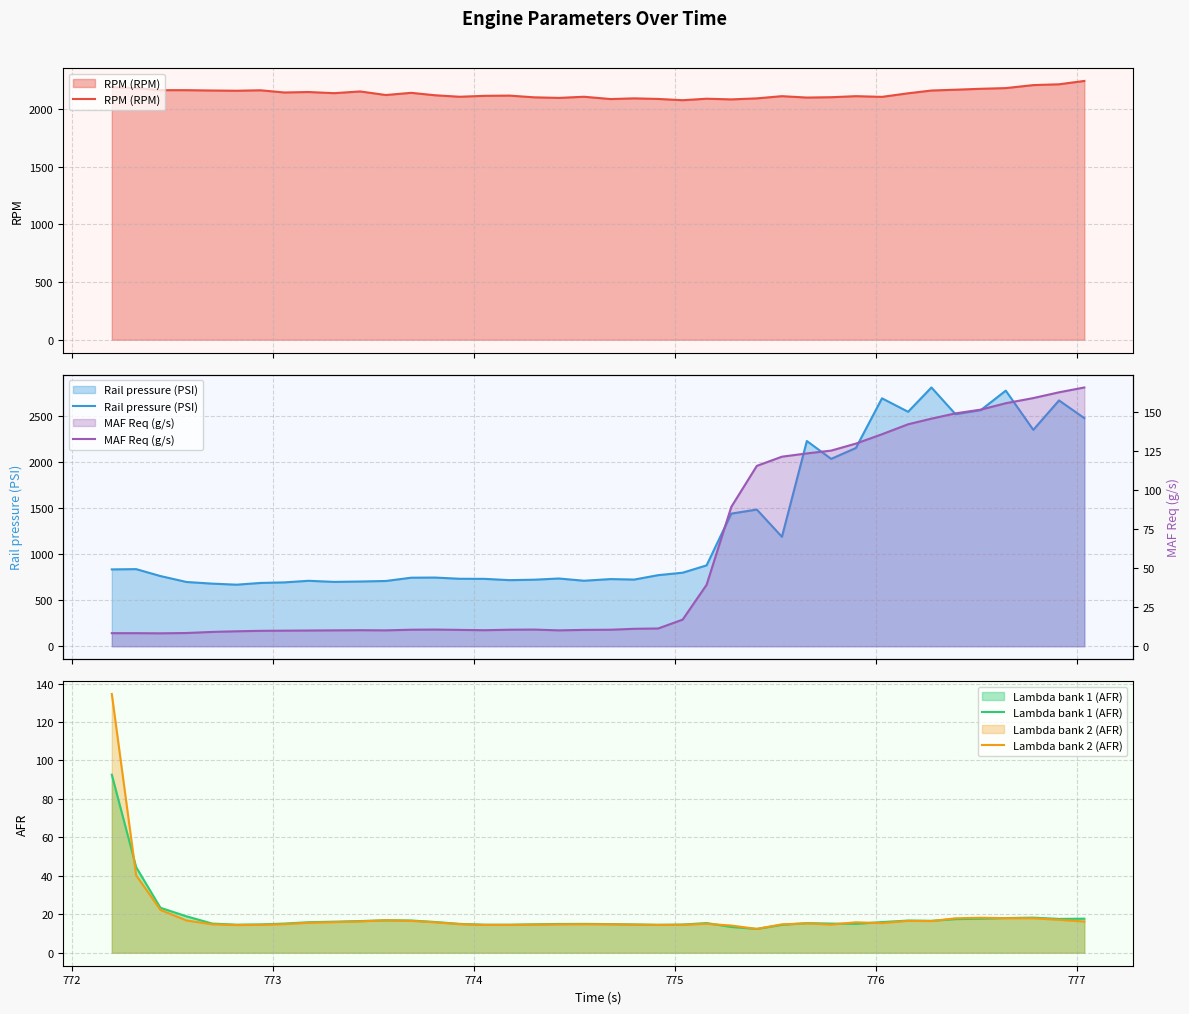

What is the smallest value displayed?

8.3